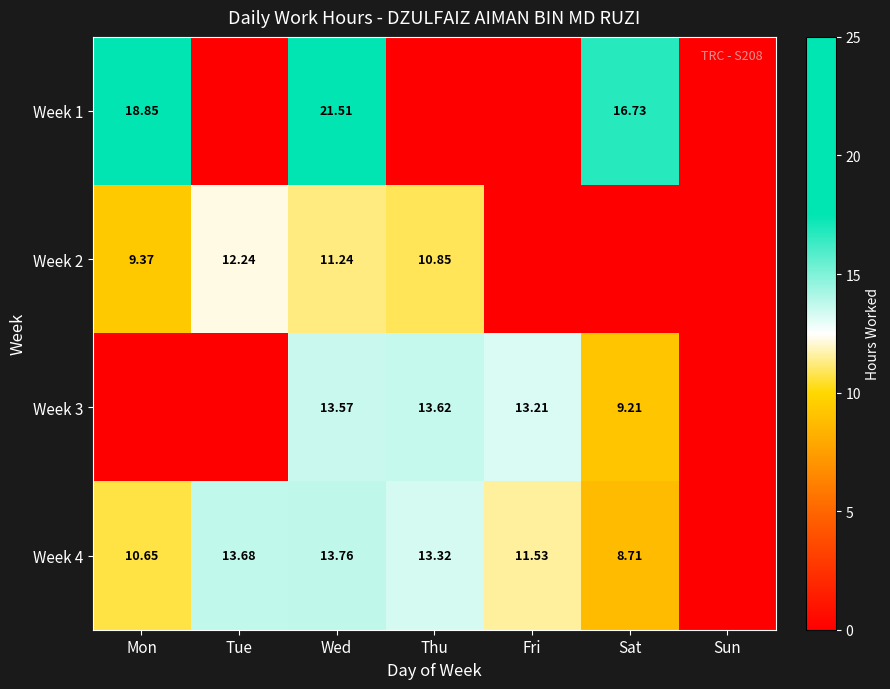

At which label does Week 4 first exceed 11?

Tue